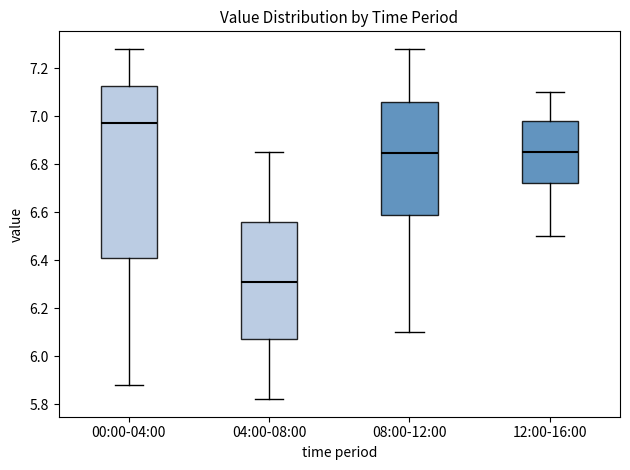

Which box's median line is the lowest?

04:00-08:00